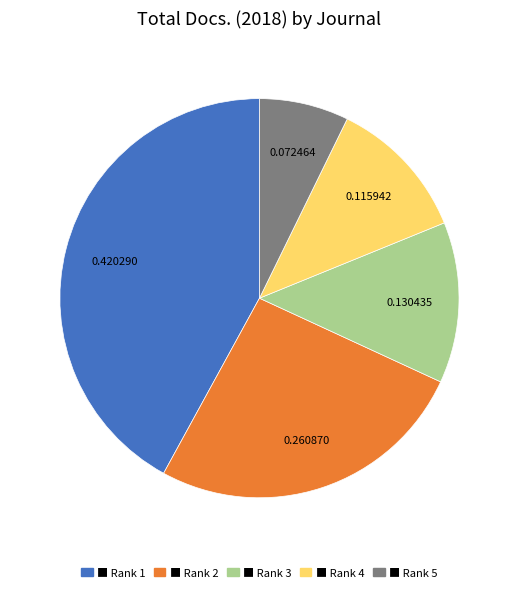

Is there any slice that represents more than half of the pie?

No